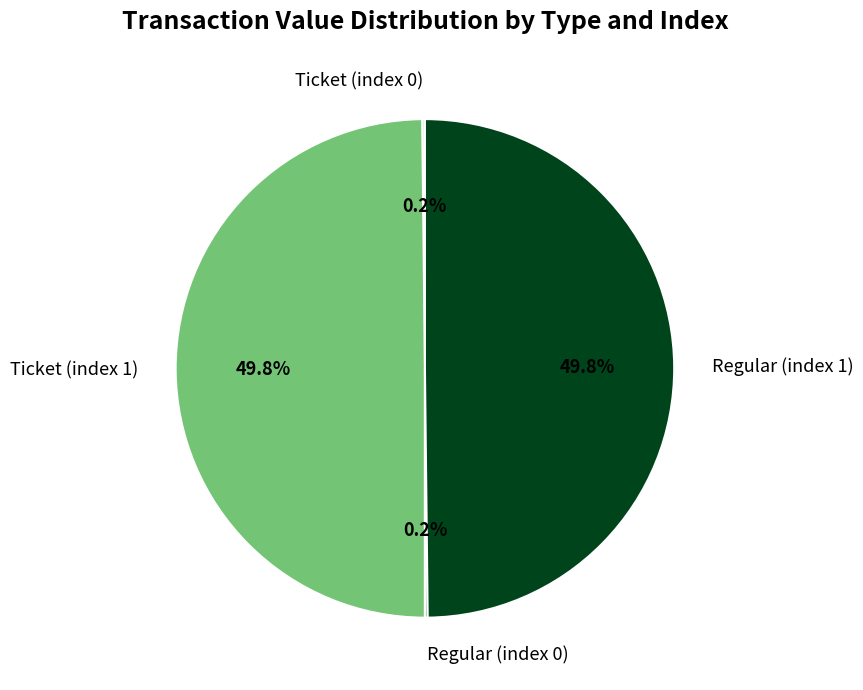

To the nearest percent, what is the difference between the largest and smallest slice percentages?

50%